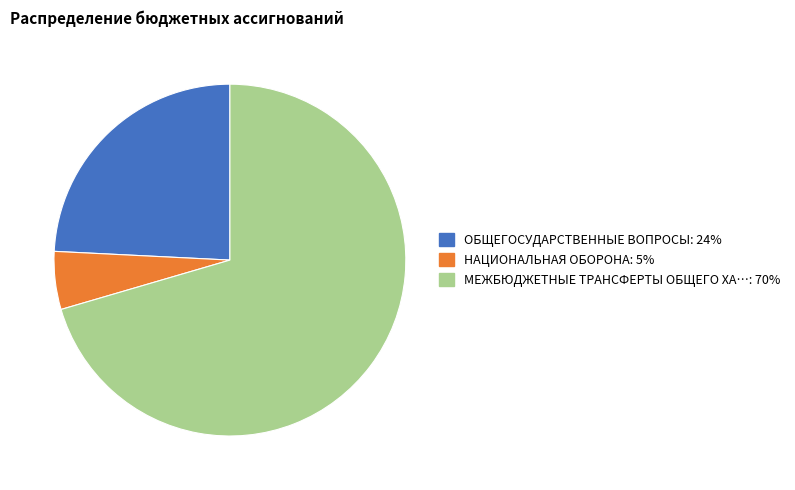

Is there a majority slice in this chart?

Yes